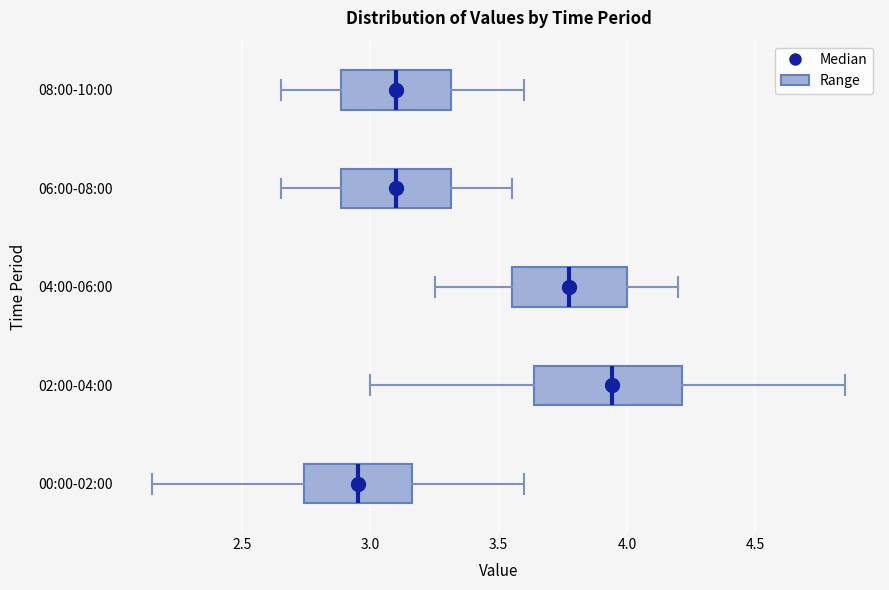

Which box has the furthest to the left median line?

00:00-02:00